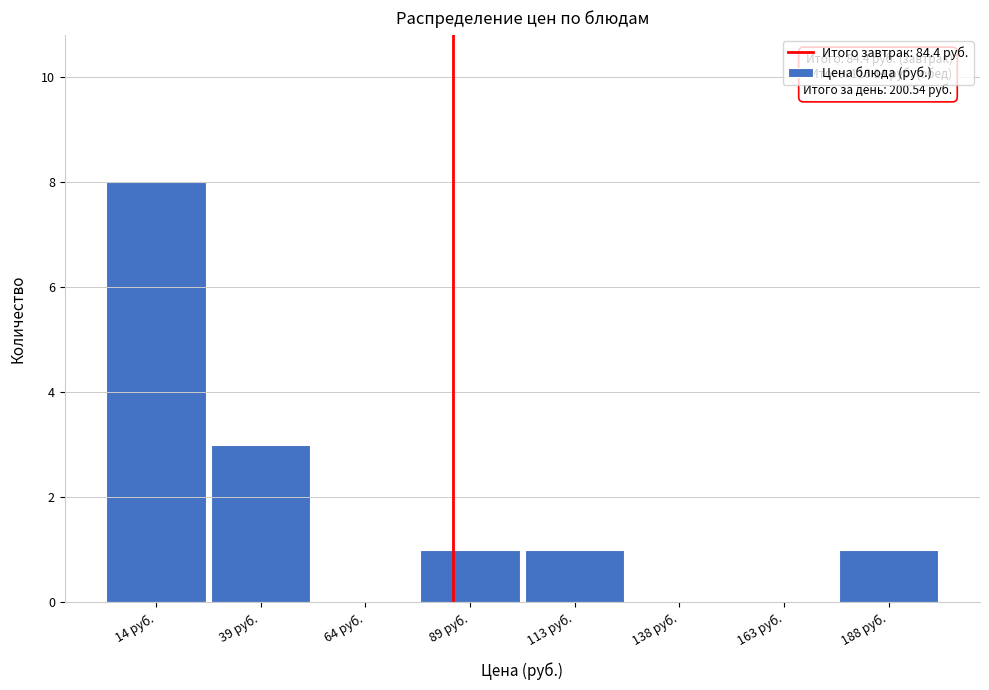

Over which range of the x-axis is the bar tallest?

0 to 25